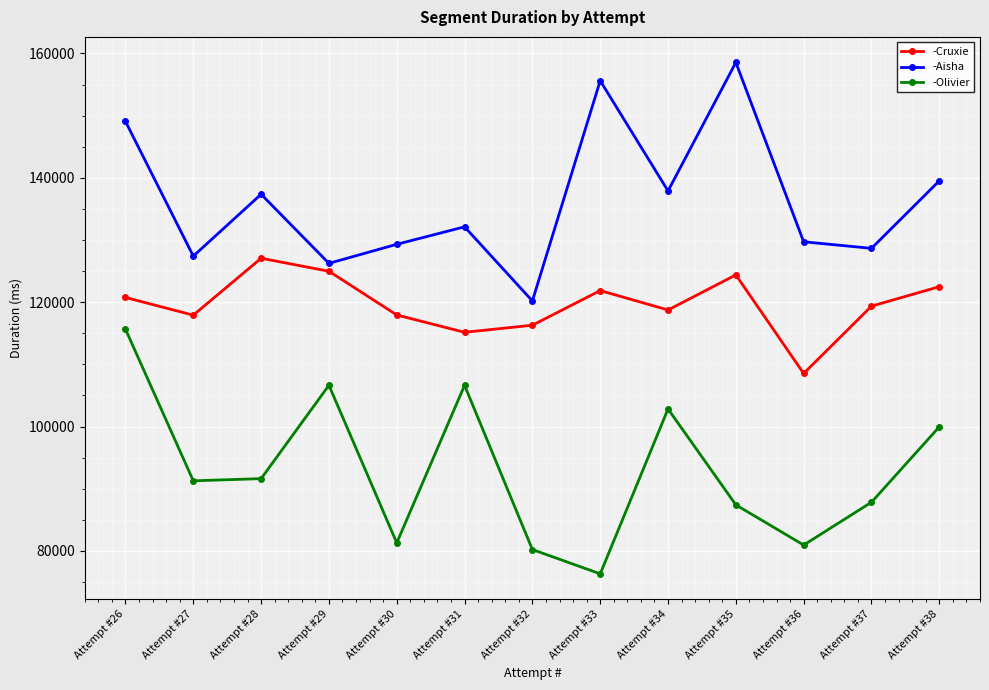

What is the difference between the second highest and minimum values in the -Aisha series?

35419